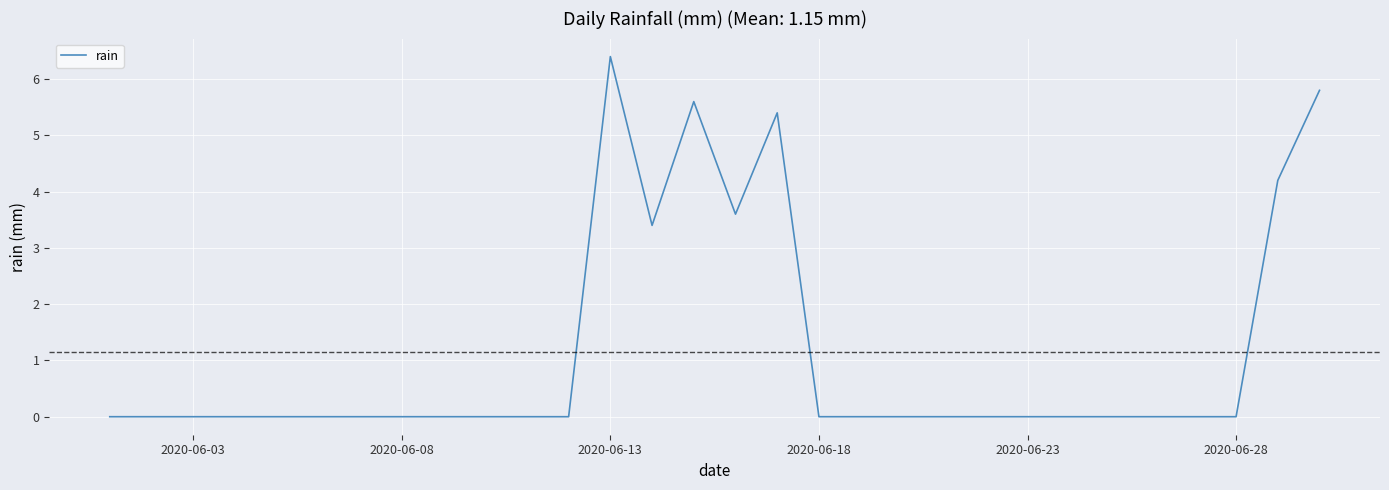

What is the maximum value shown in the chart?

6.4